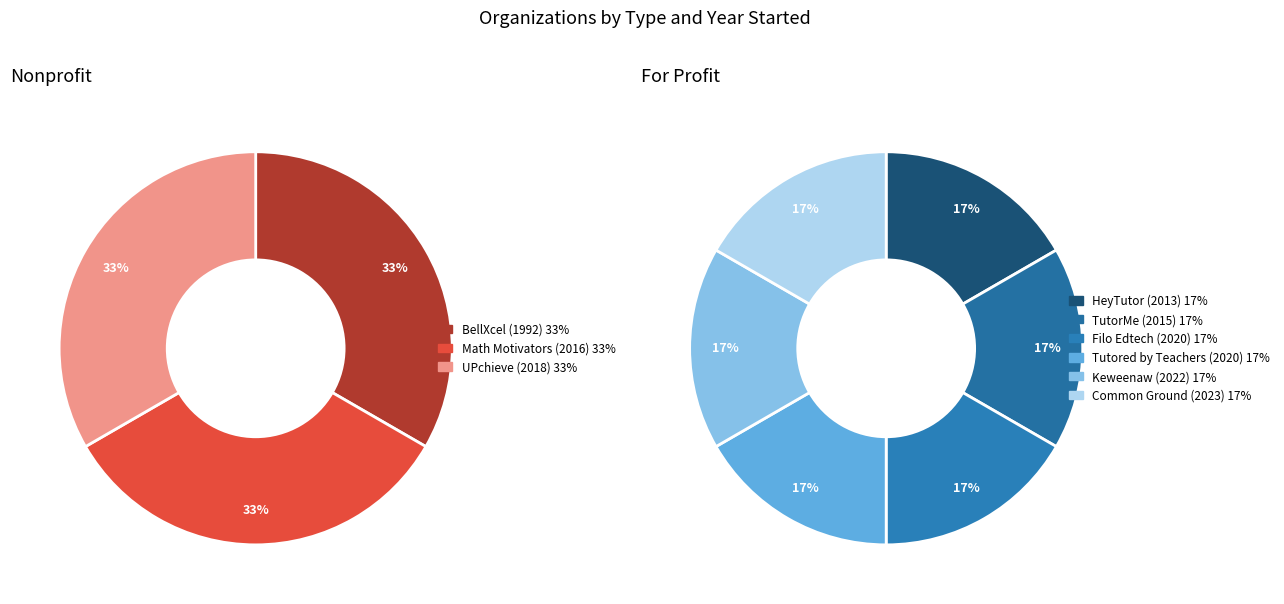

Which slice is the largest?

Common Ground Tutors